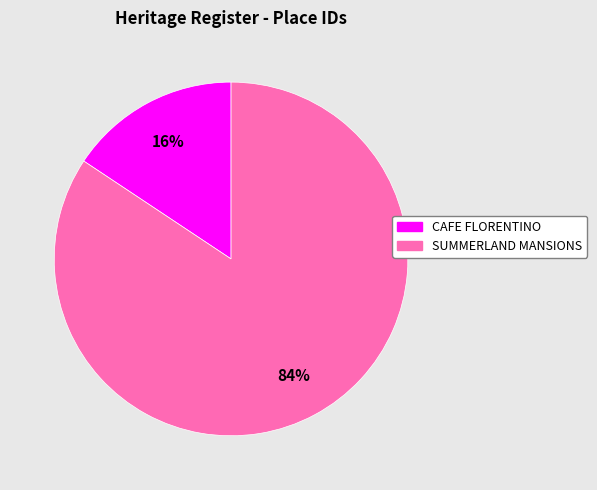

The CAFE FLORENTINO slice represents 21% of the pie. True or false?

False